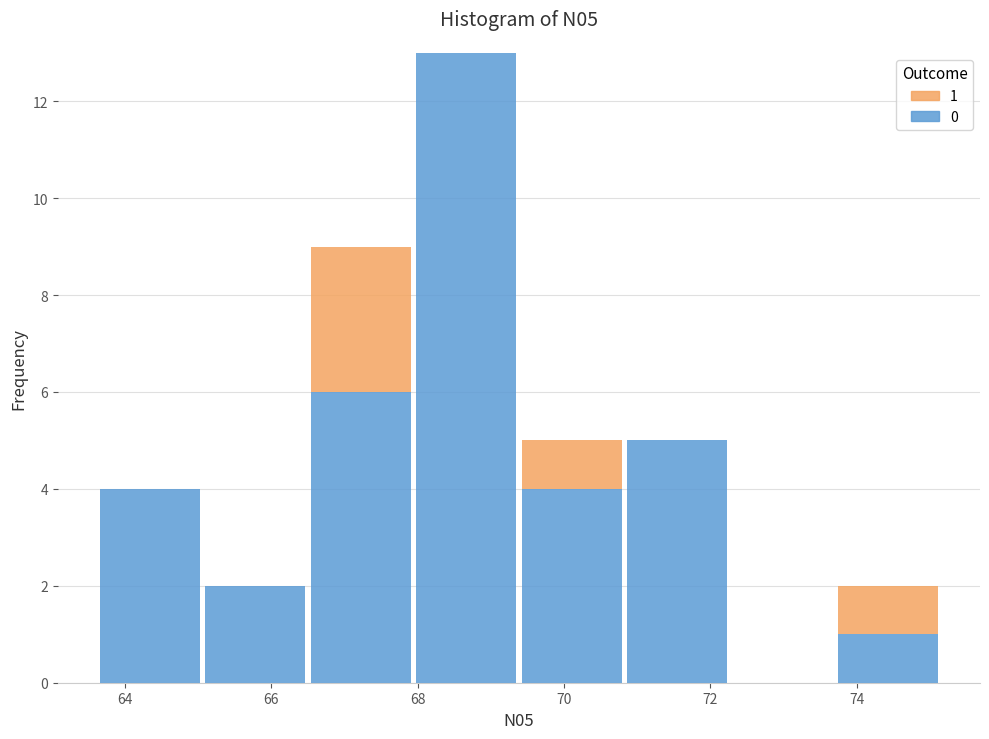

Which range on the x-axis has the tallest stacked bar (by total height)?

68.0 to 69.4